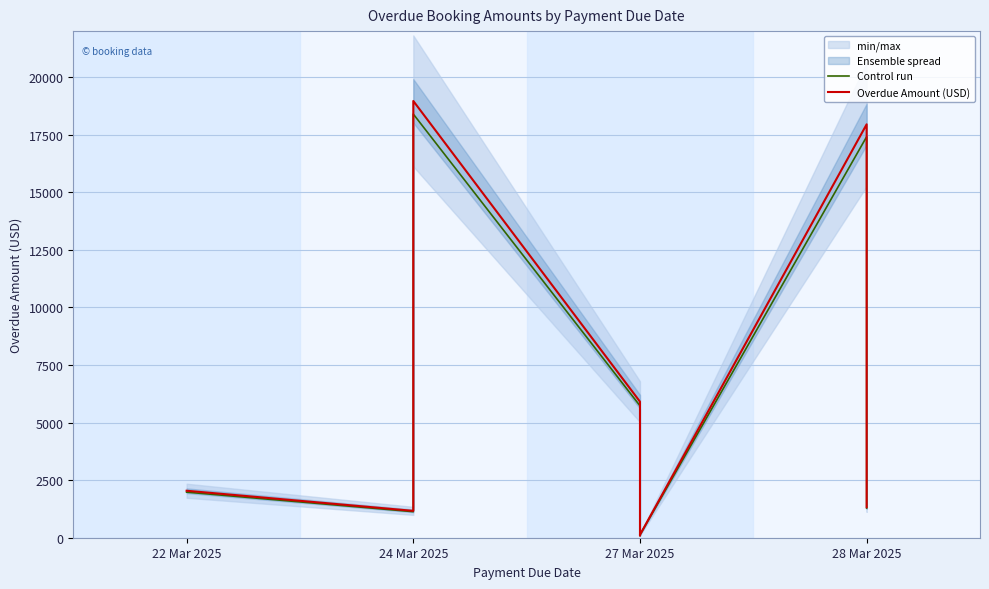

What is the highest value of the Control run series?

18398.0